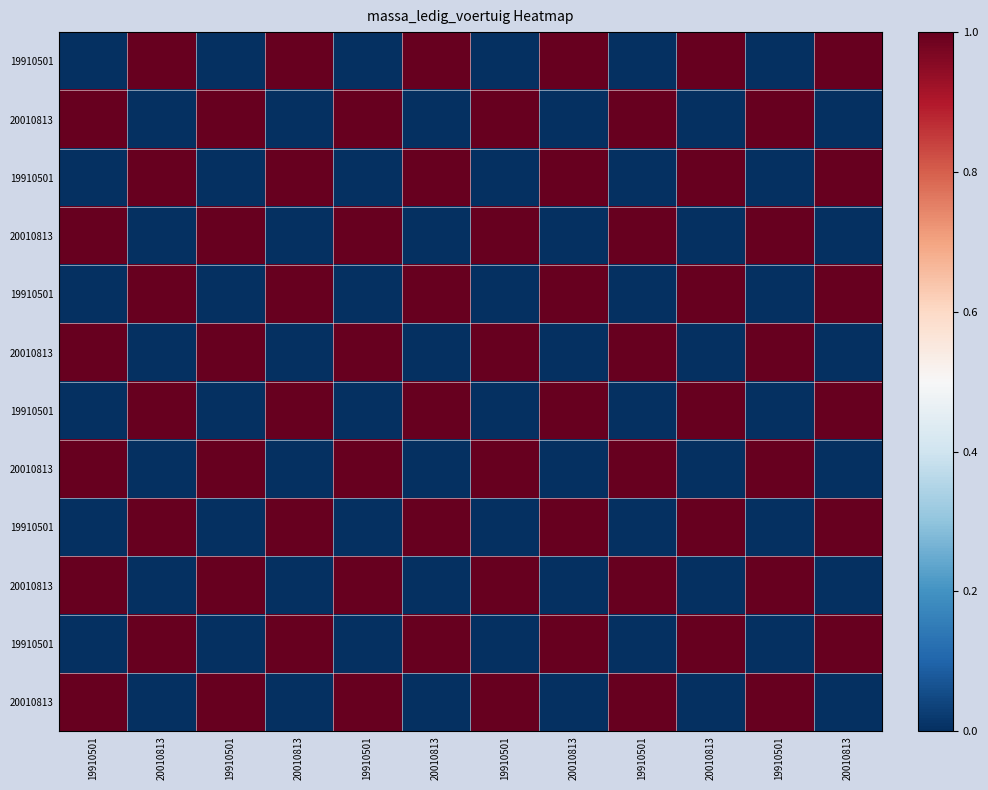

At which category is the sum across all series the highest?

19910501